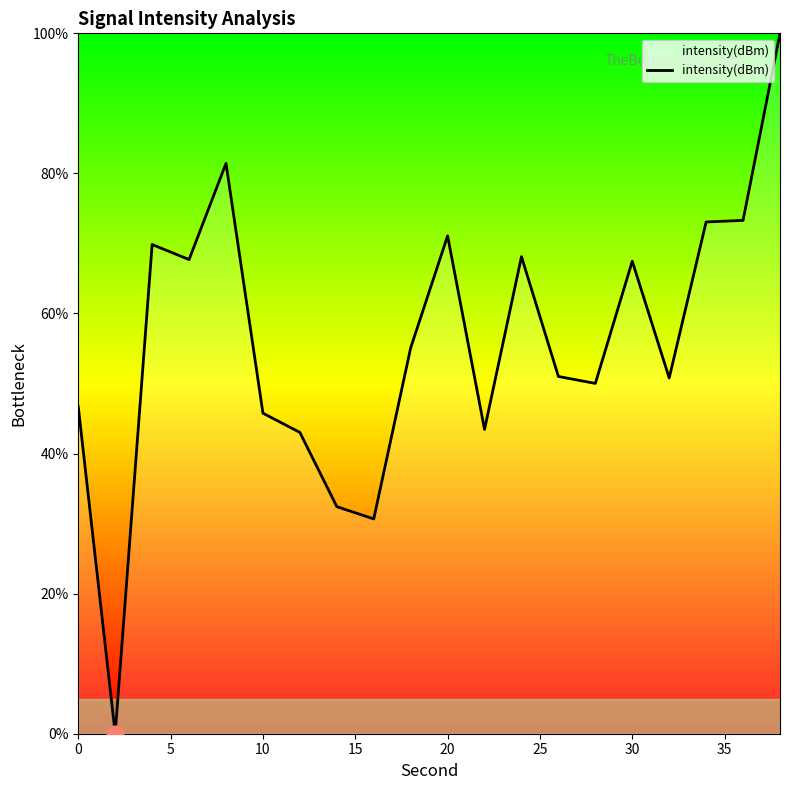

What is the difference between the maximum and minimum values?

100.0